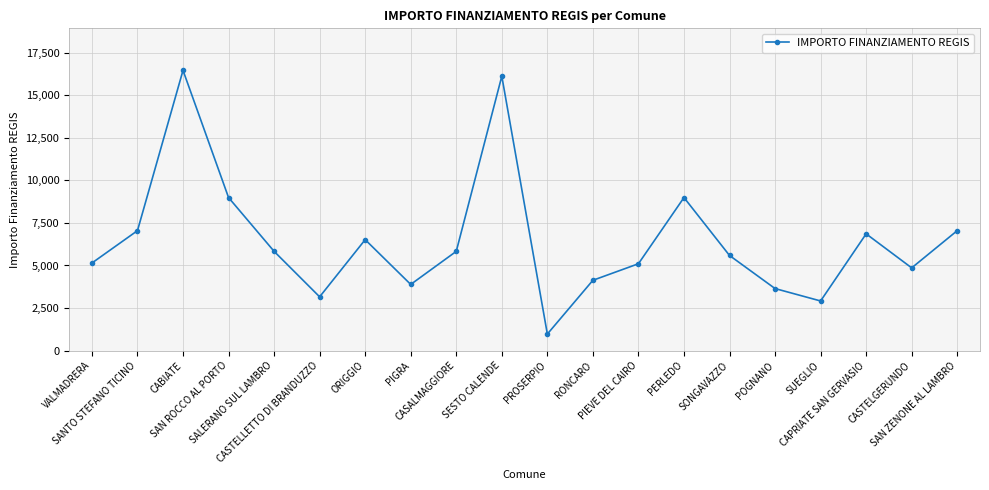

What is the label of the 6th point from the right?

SONGAVAZZO